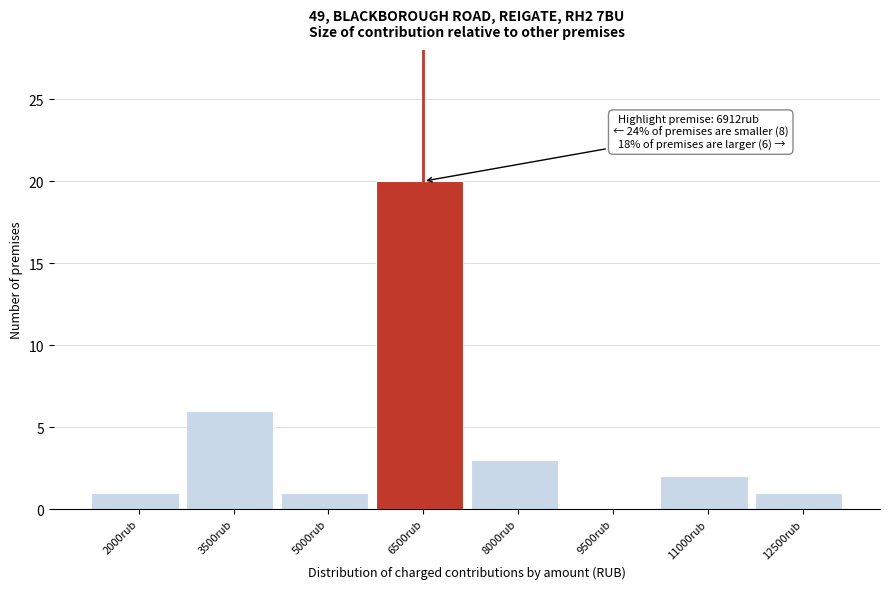

Reading right to left, extract all data points from this chart.

12500rub=1	11000rub=2	9500rub=0	8000rub=3	6500rub=20	5000rub=1	3500rub=6	2000rub=1